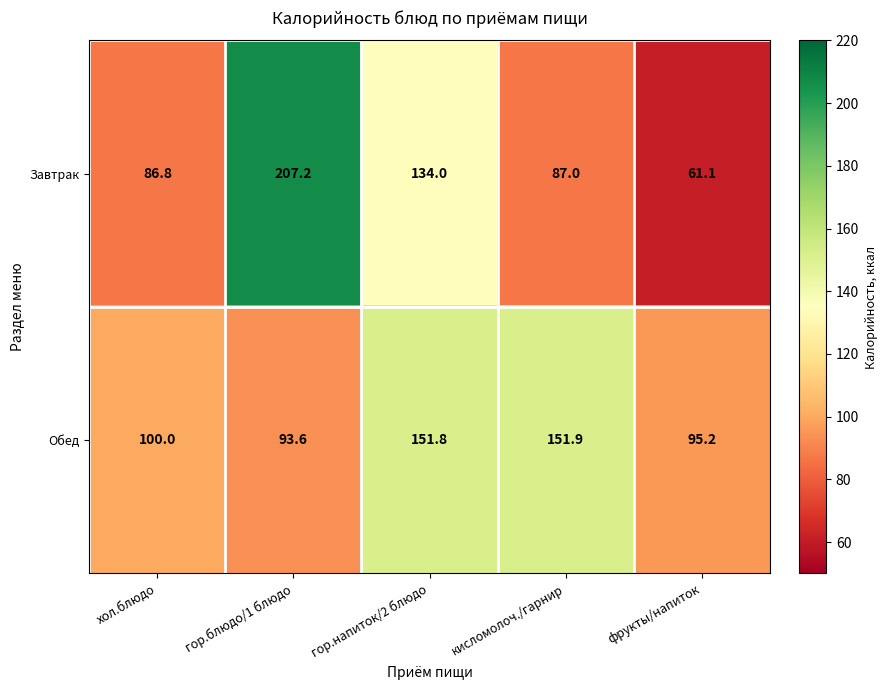

Which label corresponds to the smallest value in the chart?

фрукты/напиток